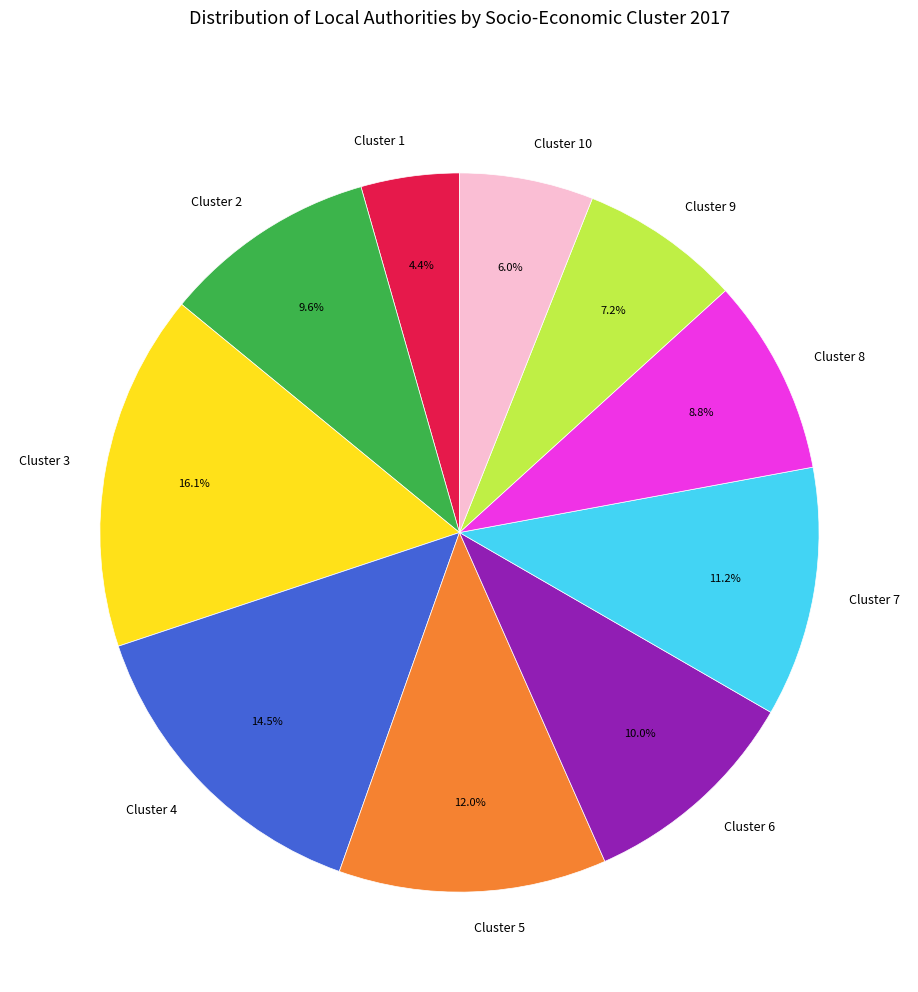

Is there any slice that represents more than half of the pie?

No